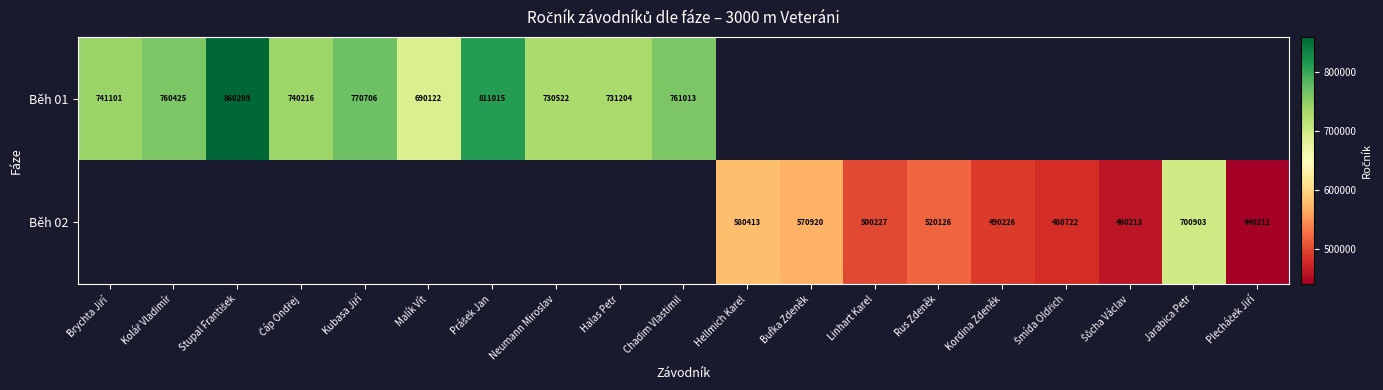

Which category has the highest value across all series?

Stupal František